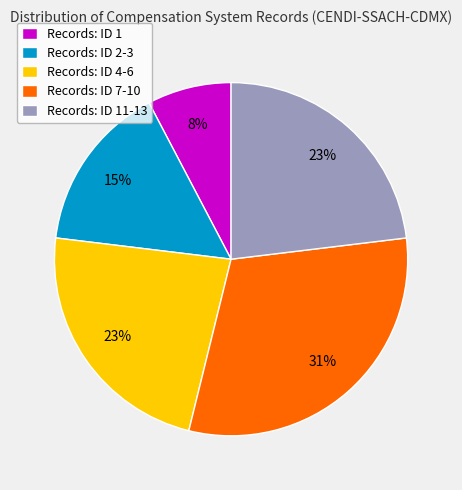

To the nearest percent, what percentage of the pie is Records: ID 2-3?

15%